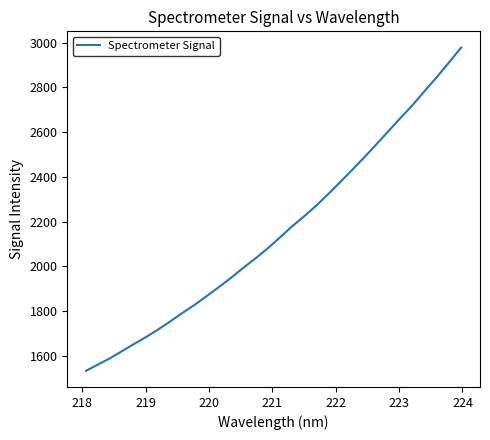

What is the greatest value displayed?

2978.9